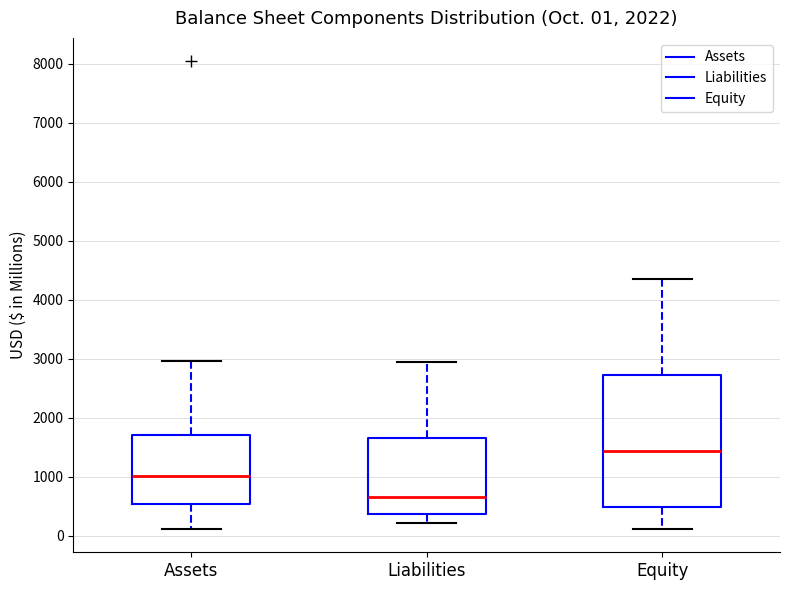

Which box has the lowest median line?

Liabilities